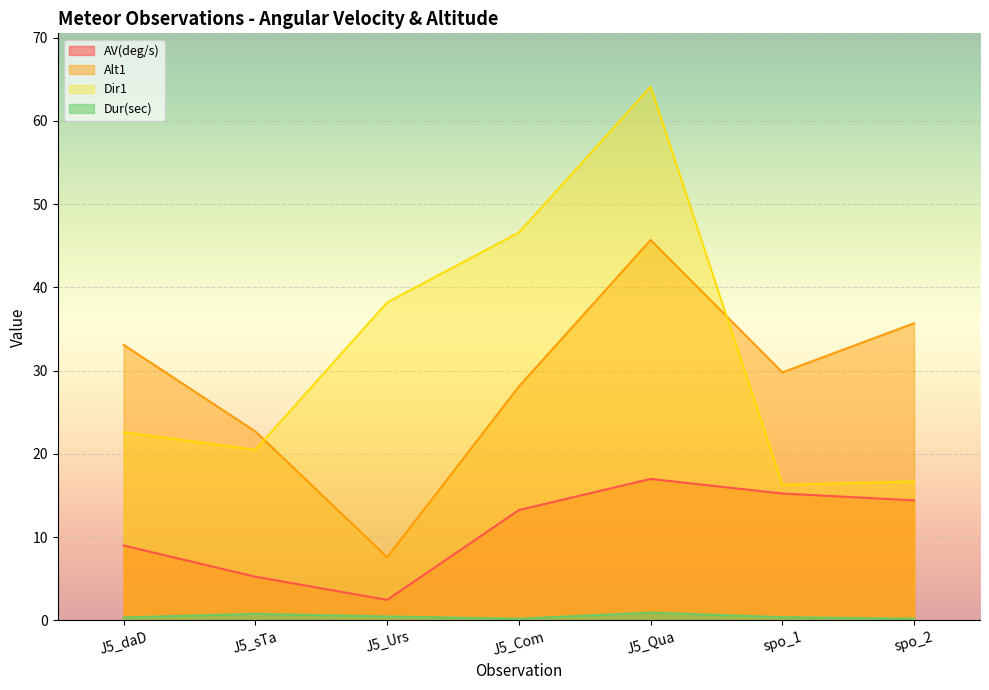

Which series has the largest range (max minus min)?

Dir1